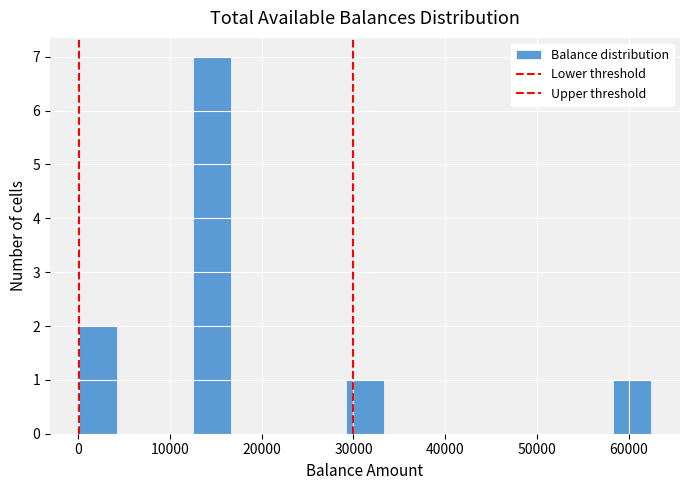

Reading left to right, list every bar in this chart as the range it spans on the x-axis followed by its height. Neither the bar edges nor the heights are printed on the chart, so give them approximately, as read against the axes.

0 to 4000: 2
4000 to 8000: 0
8000 to 13000: 0
13000 to 17000: 7
17000 to 21000: 0
21000 to 25000: 0
25000 to 29000: 0
29000 to 33000: 1
33000 to 38000: 0
38000 to 42000: 0
42000 to 46000: 0
46000 to 50000: 0
50000 to 54000: 0
54000 to 58000: 0
58000 to 62000: 1